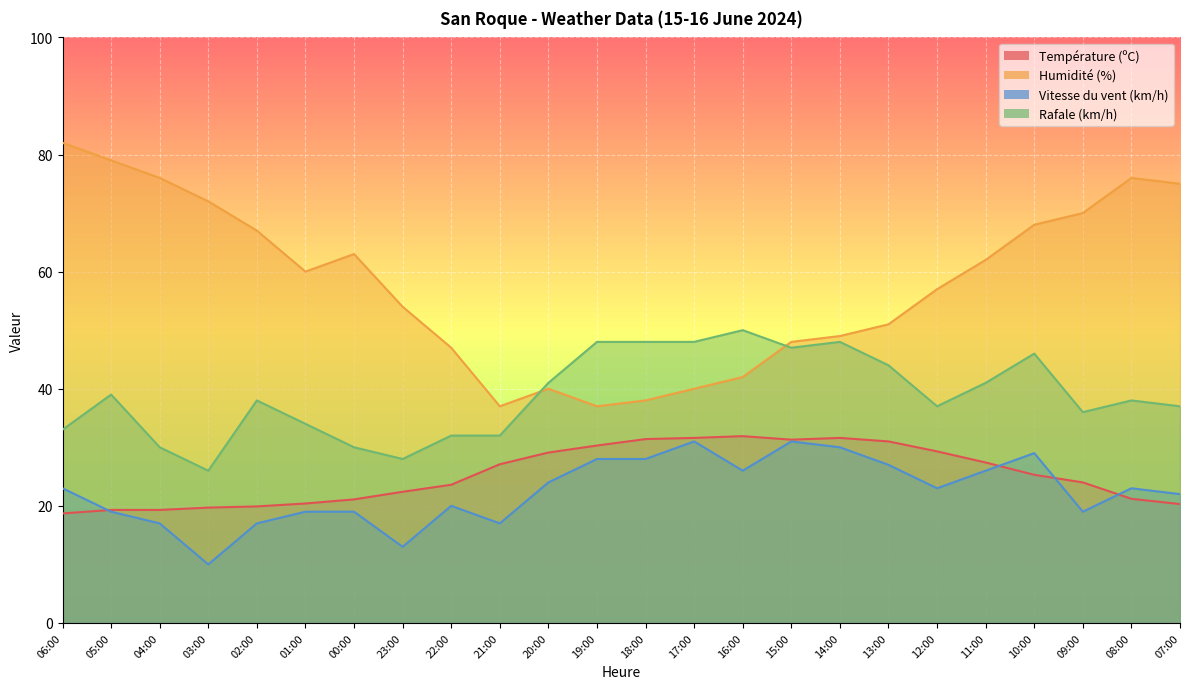

The value of Température (ºC) at 23:00 is 39.8. True or false?

False